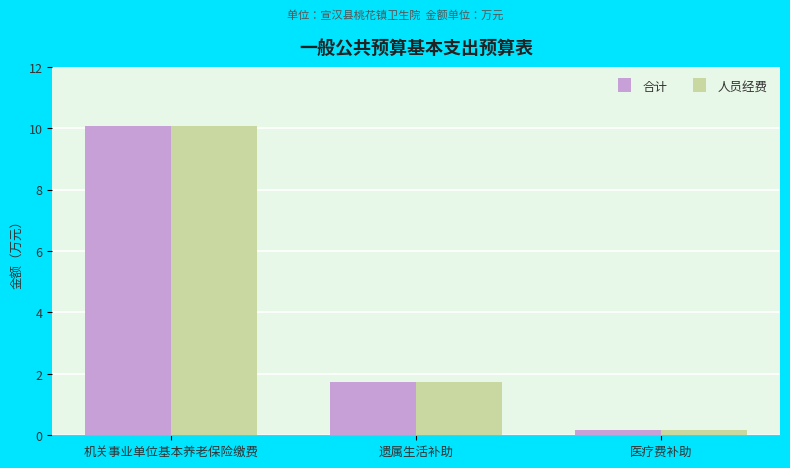

What value does the 人员经费 series have at 机关事业单位基本养老保险缴费?

10.1